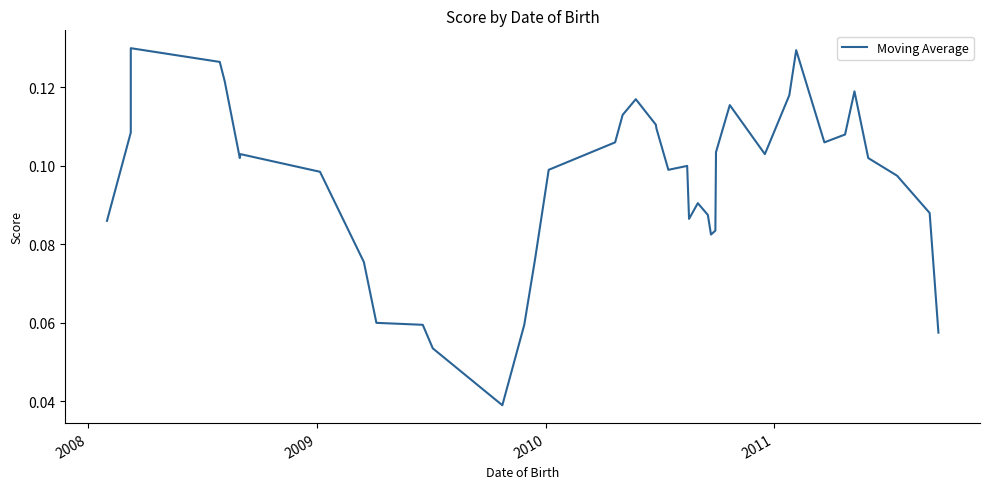

Reading right to left, extract all data points from this chart.

0.1	0.1	0.1	0.1	0.1	0.1	0.1	0.1	0.1	0.1	0.1	0.1	0.1	0.1	0.1	0.1	0.1	0.1	0.1	0.1	0.1	0.1	0.1	0.1	0.1	0.1	0.1	0.0	0.1	0.1	0.1	0.1	0.1	0.1	0.1	0.1	0.1	0.1	0.1	0.1